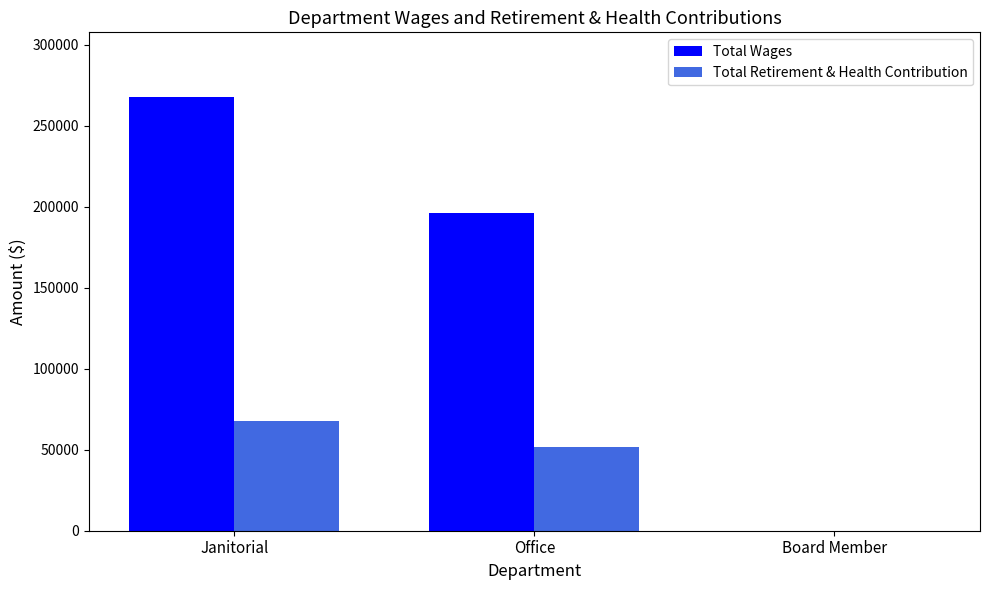

Reading left to right, extract all data points from this chart.

Total Wages: Janitorial=267499	Office=195891	Board Member=0
Total Retirement & Health Contribution: Janitorial=67884	Office=51445	Board Member=0